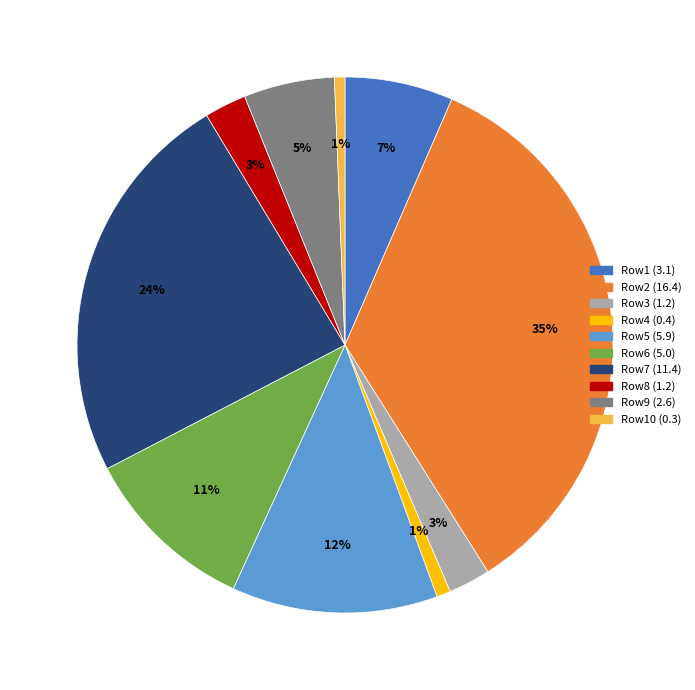

To the nearest percent, what is the average slice percentage?

10%